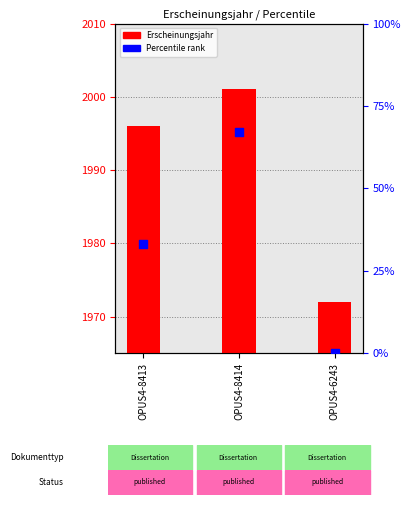

Which series has the largest total across all categories?

Erscheinungsjahr